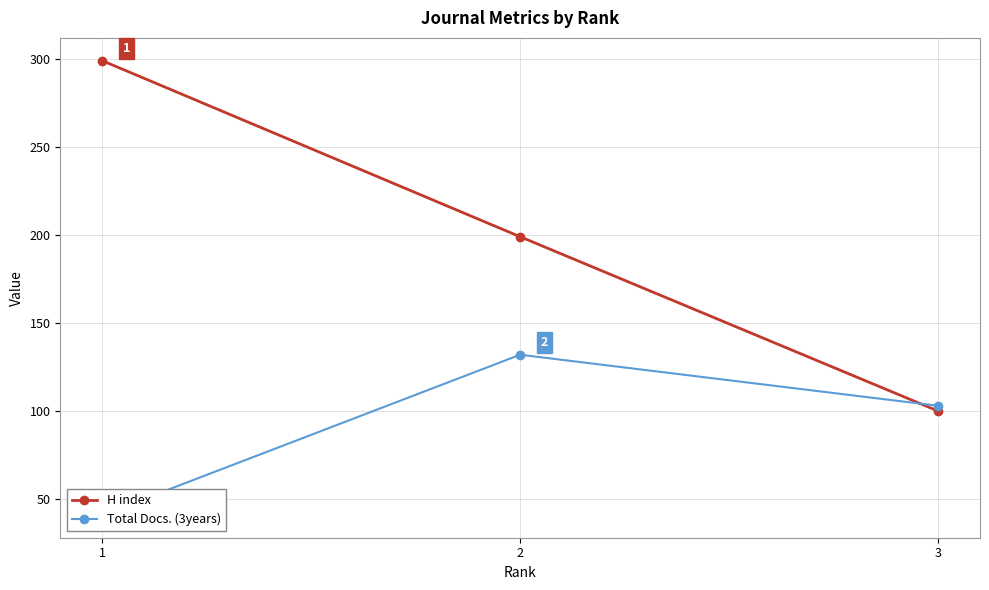

What is the smallest value displayed?

41